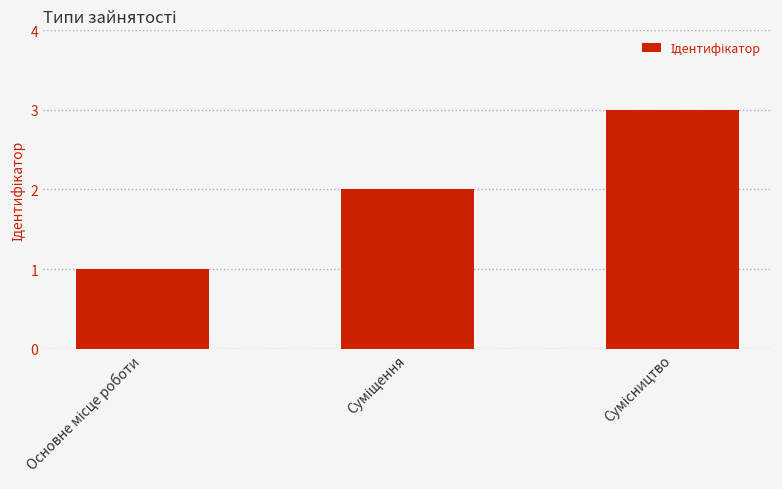

What is the sum of all values?

6